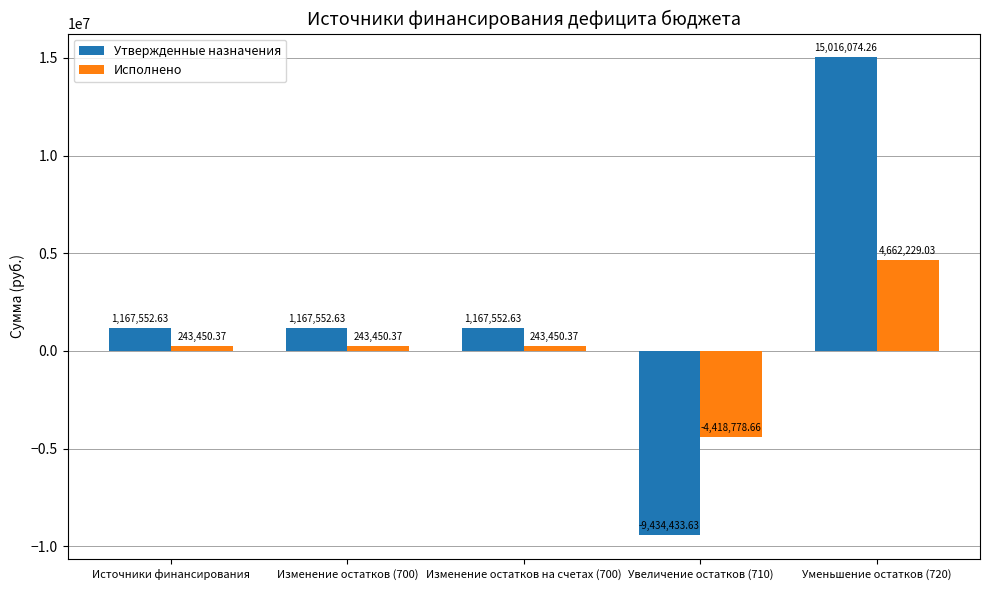

Which series has the largest range (max minus min)?

Утвержденные назначения